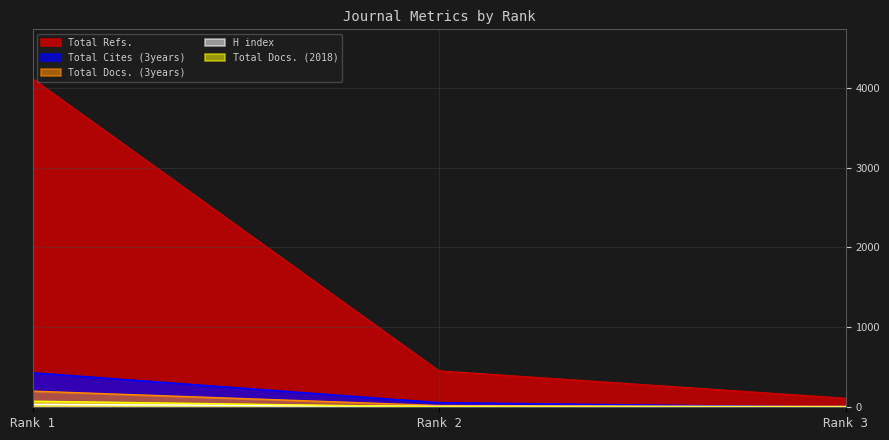

Which series has the largest range (max minus min)?

Total Refs.